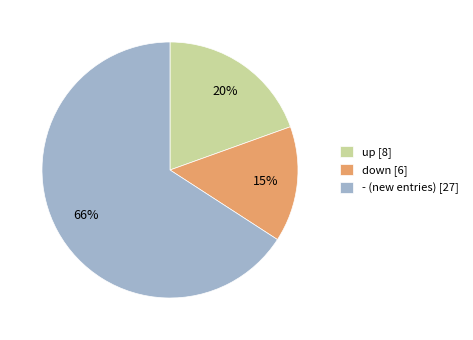

Do - (new entries) [27] and down [6] together represent more than half of the pie?

Yes